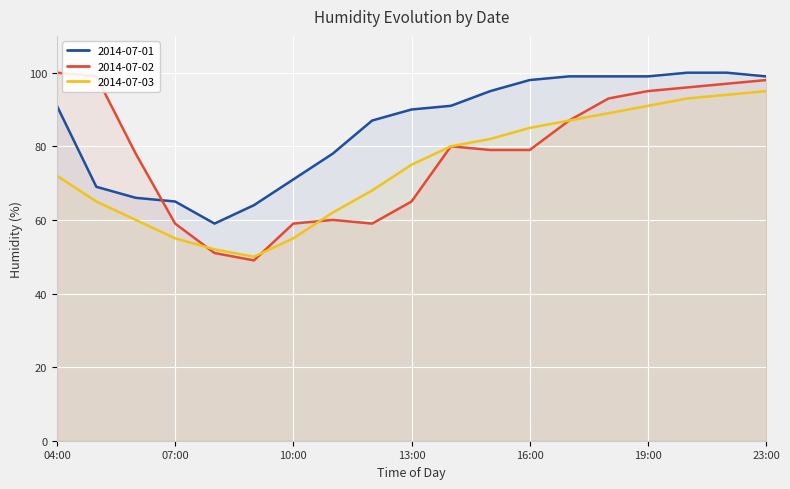

True or false: 2014-07-02 and 2014-07-01 cross at least once.

True